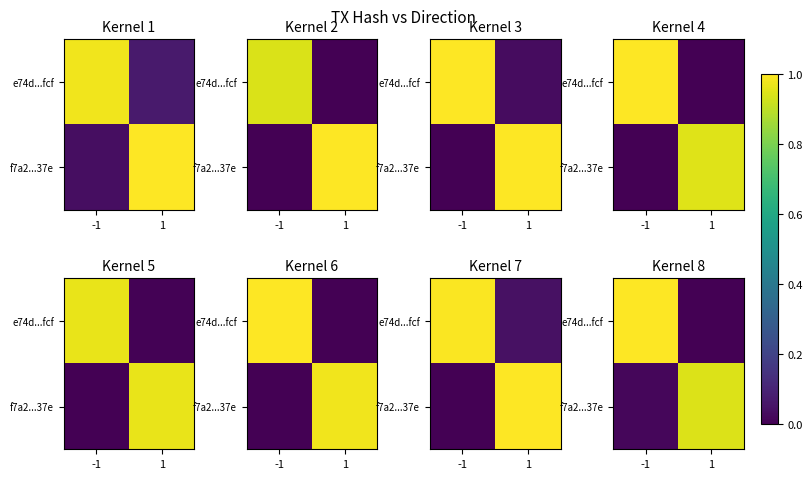

Which label corresponds to the smallest value in the chart?

1